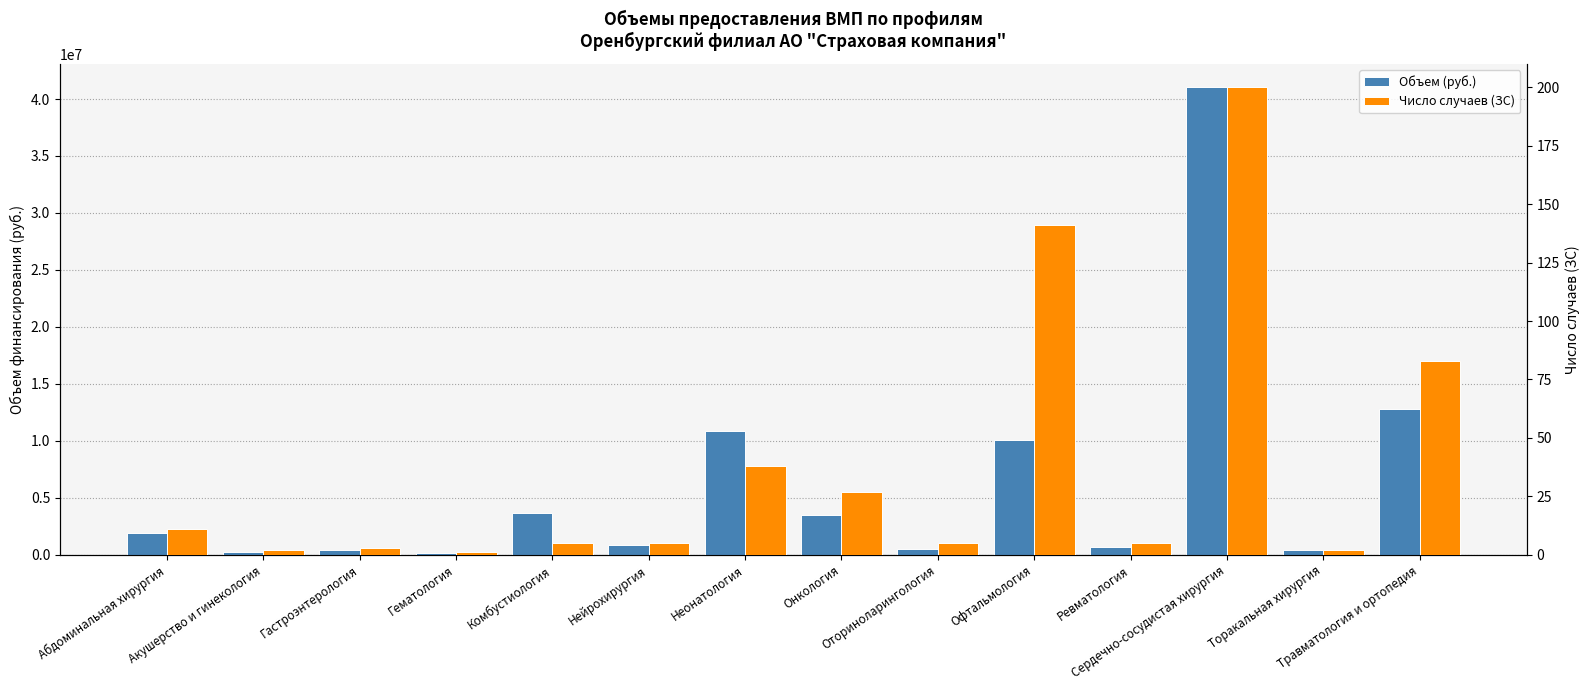

At how many categories does at least one series exceed 35202125?

1